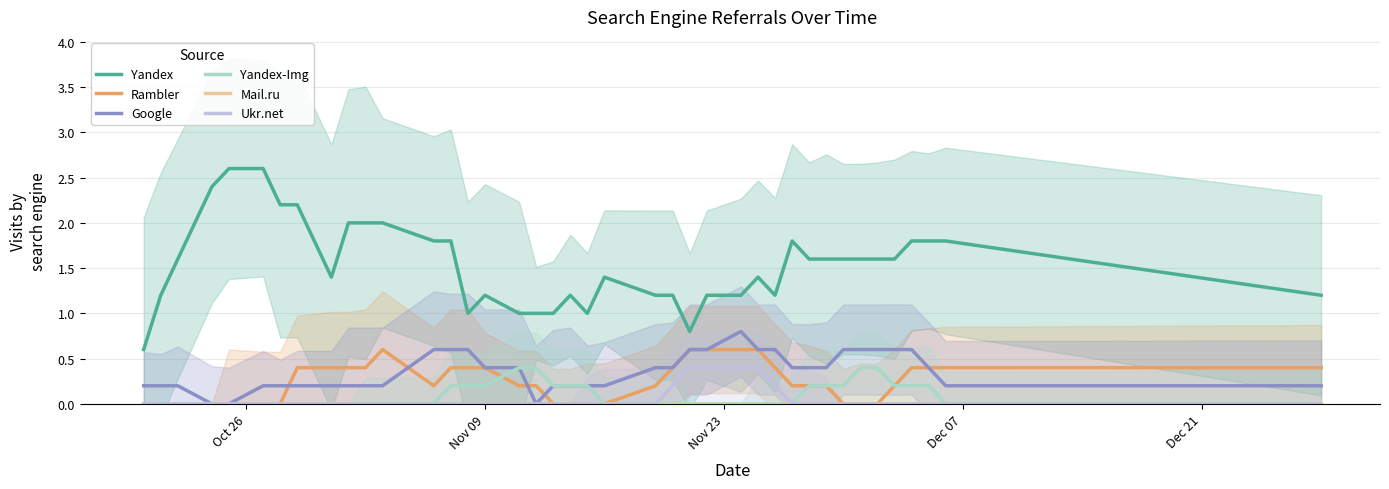

List the series in order of their peak value, lowest first.

Mail.ru, Yandex-Img, Ukr.net, Rambler, Google, Yandex